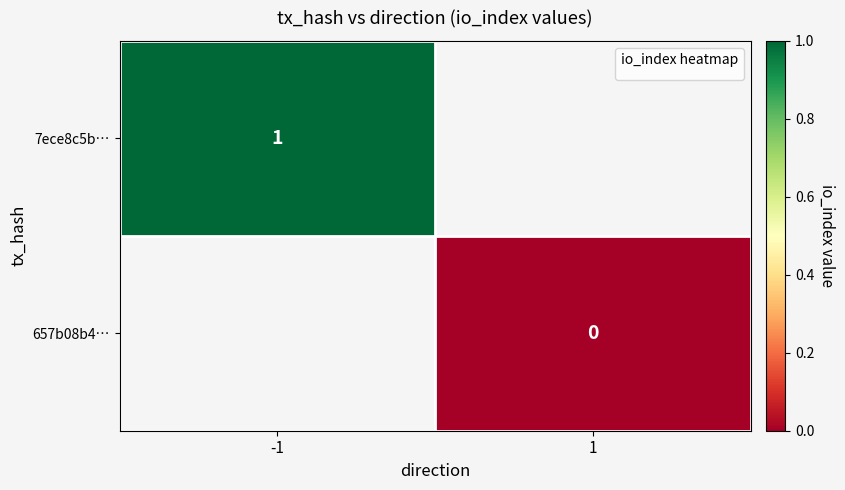

Count the number of categories in the chart.

2